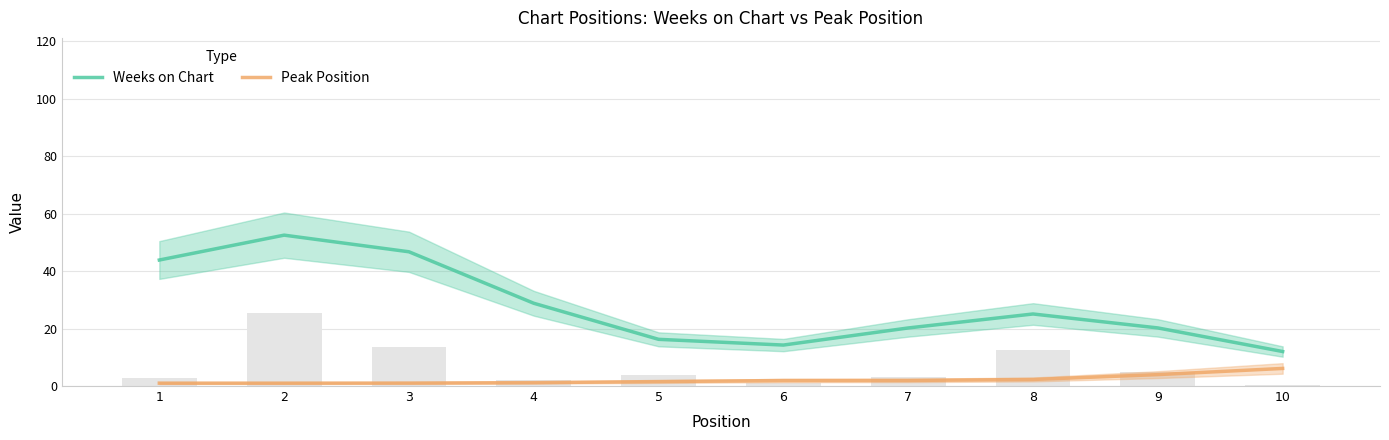

What is the lowest value of the Weeks on Chart series?

12.0